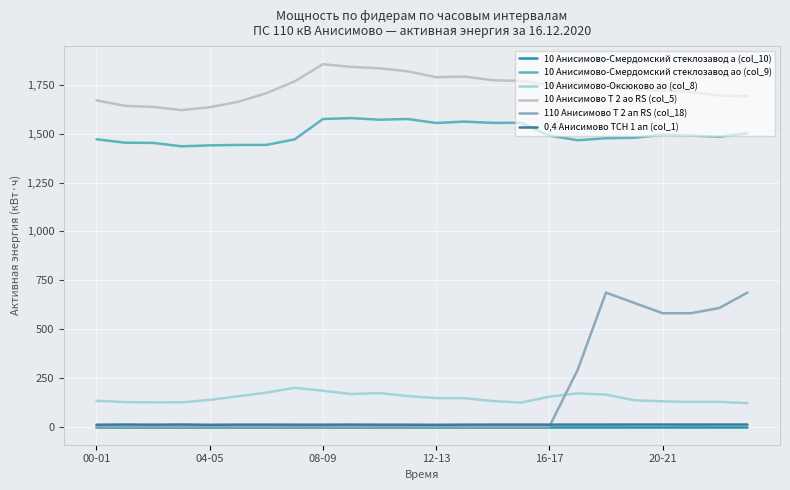

Does the chart display data point markers on the line(s)?

No